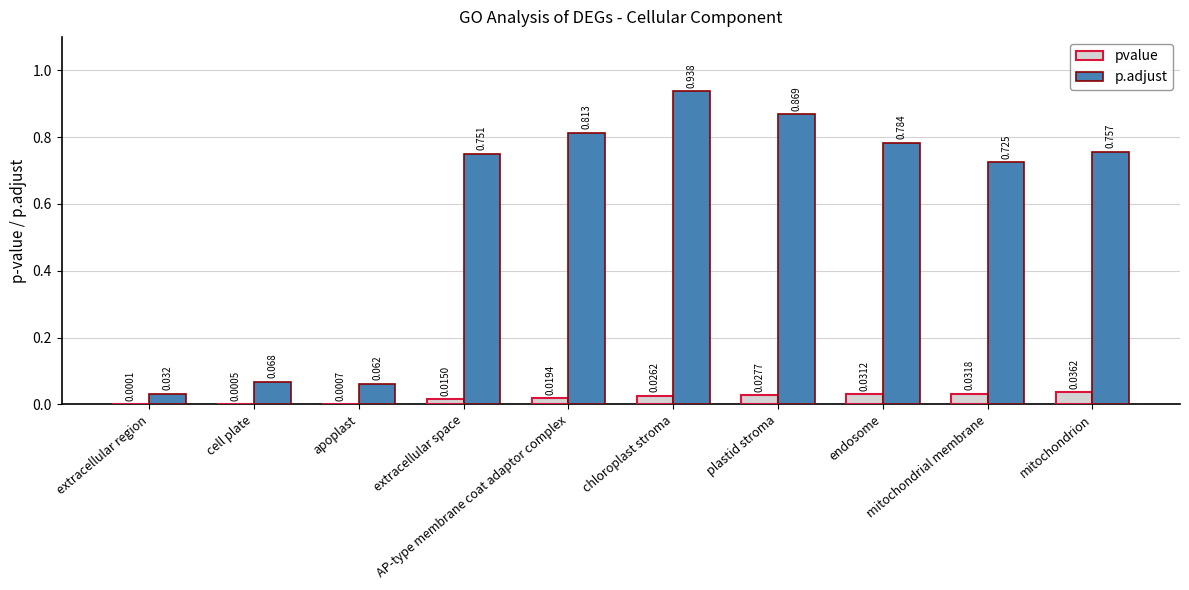

Rank the categories by pvalue value from highest to lowest.

mitochondrion, mitochondrial membrane, endosome, plastid stroma, chloroplast stroma, AP-type membrane coat adaptor complex, extracellular space, apoplast, cell plate, extracellular region